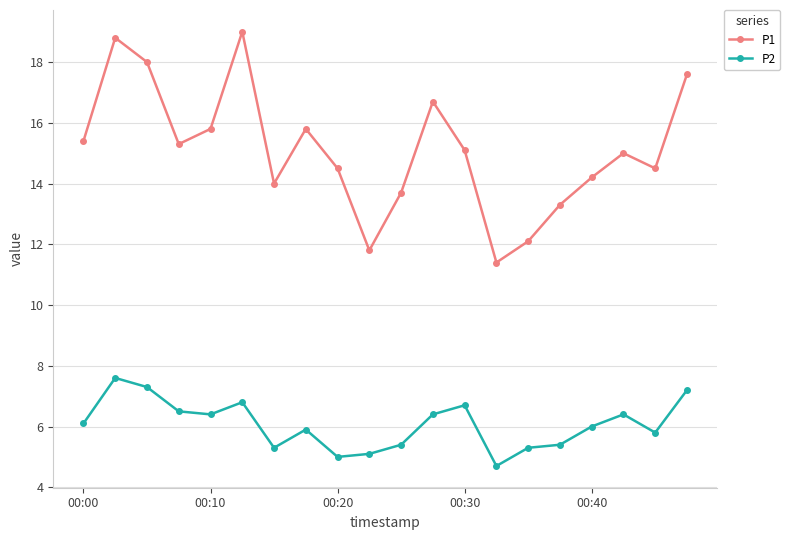

Which series has the largest total across all categories?

P1